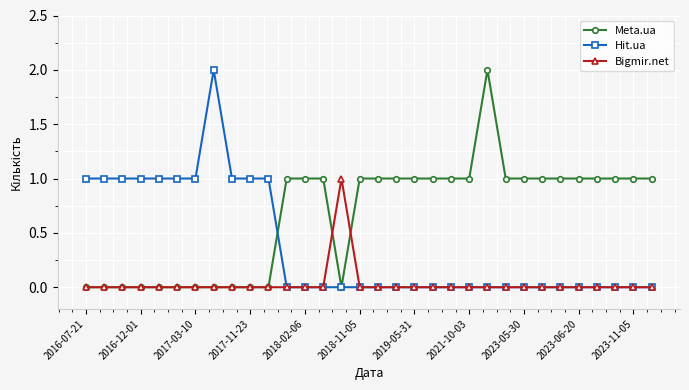

How many distinct data groups are displayed?

3